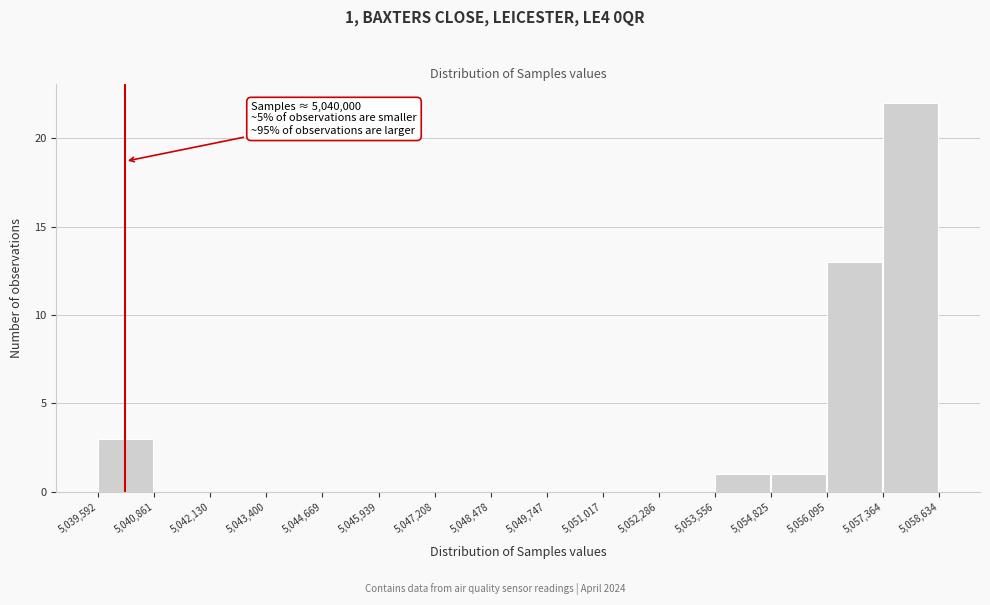

Over which range of the x-axis is the bar tallest?

5,057,364 to 5,058,634